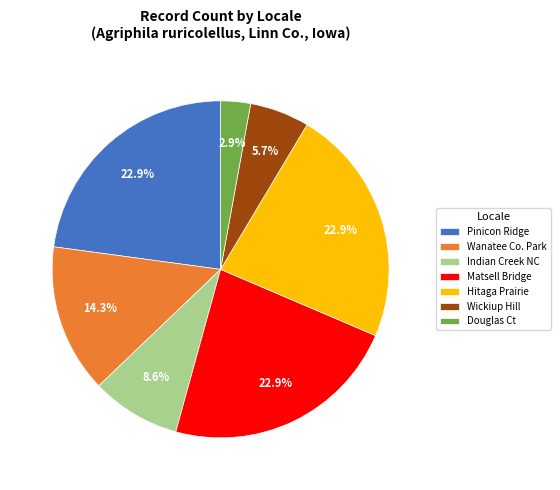

Which category has the smallest portion of the pie?

Douglas Ct